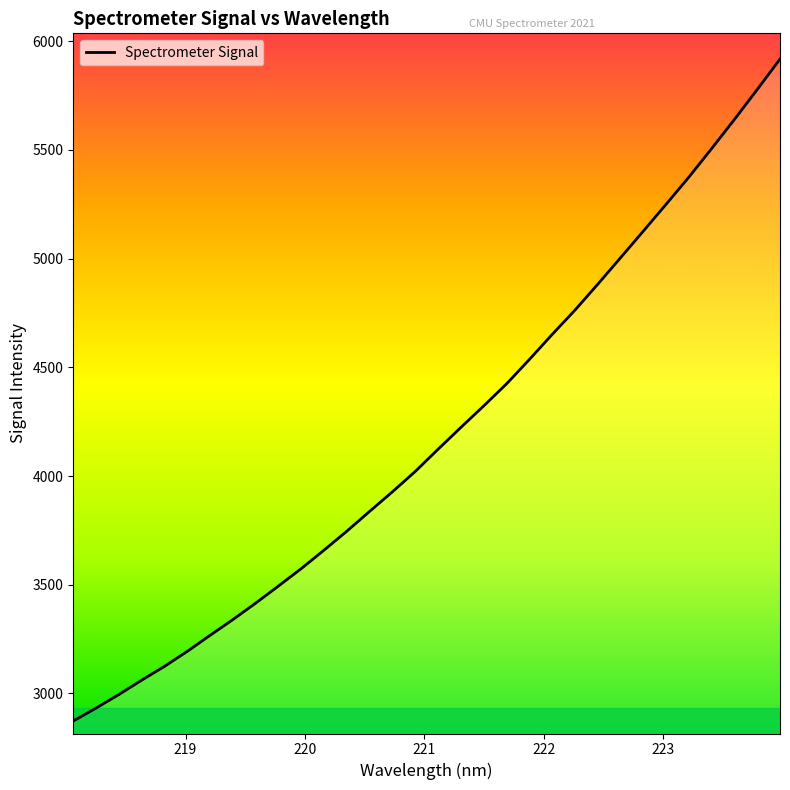

What is the minimum value shown in the chart?

2873.4